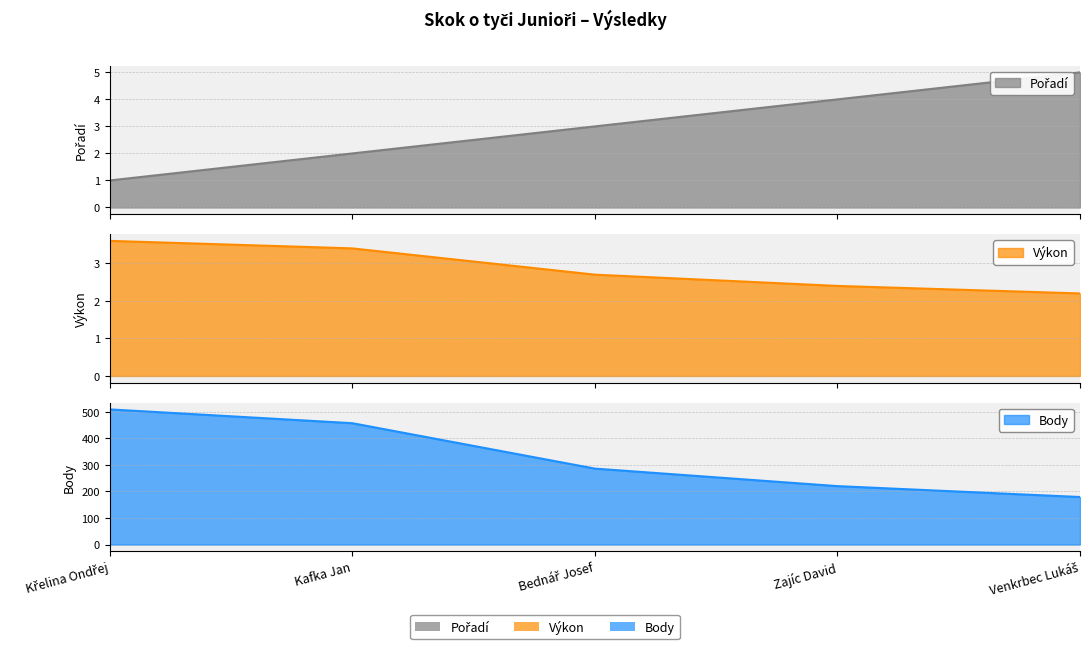

True or false: Výkon and Body intersect in this chart.

False